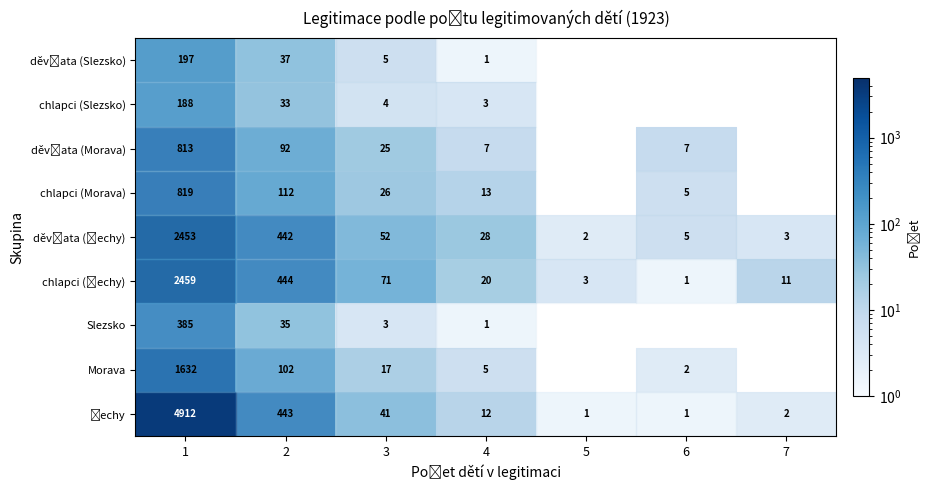

The value of row_7 at 5 is nan. True or false?

True